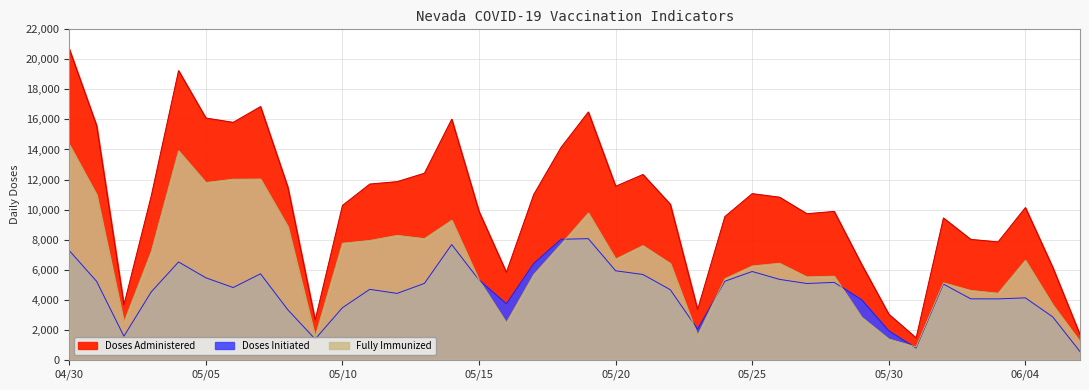

Read the Doses Initiated value at 05/17.

6414